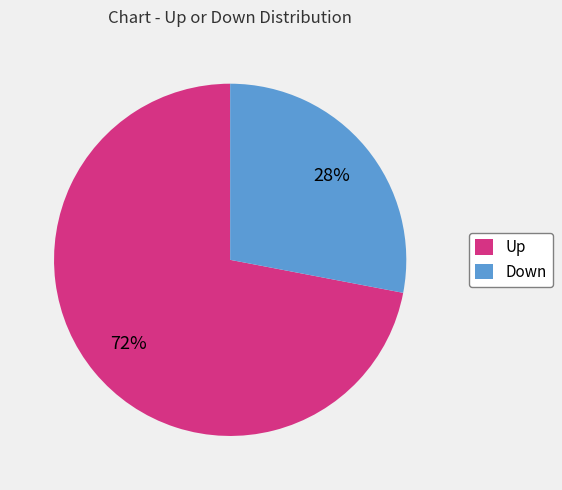

Is the sum of Up and Down greater than half?

Yes